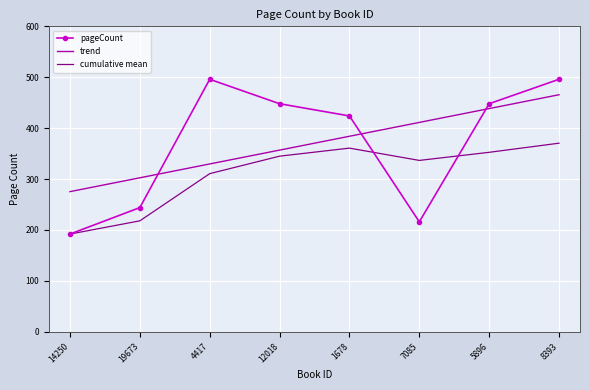

Where does the trend series first go above 384?

1678